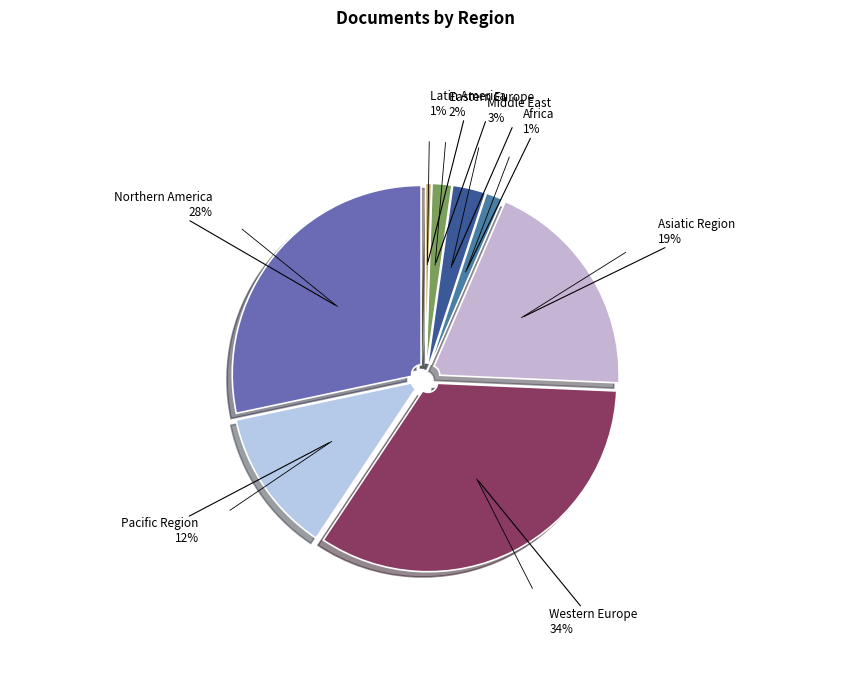

Which category has the biggest portion of the pie?

Western Europe